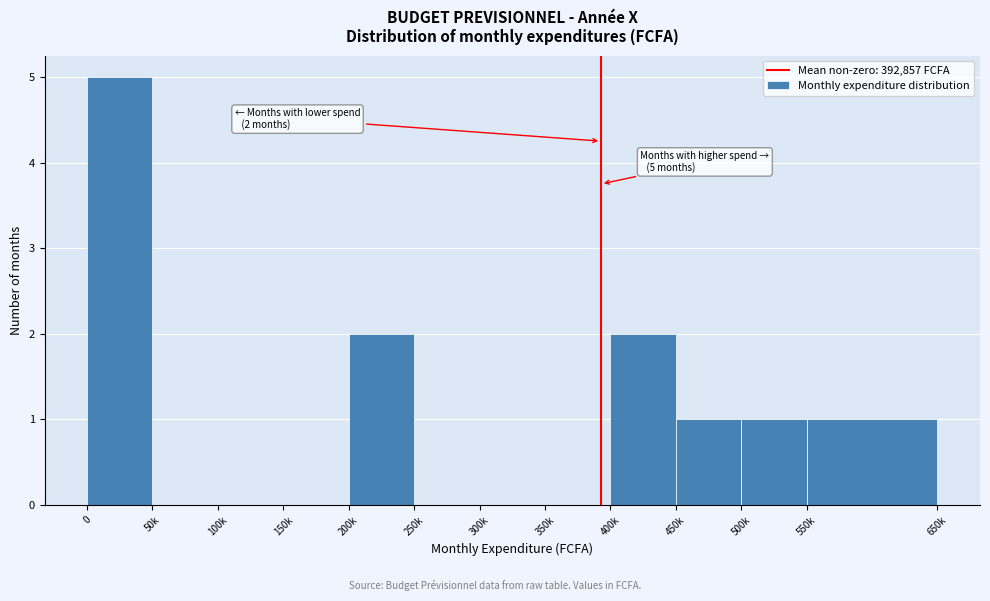

Reading right to left, extract all data points from this chart.

550k=1	500k=1	450k=1	400k=2	350k=0	300k=0	250k=0	200k=2	150k=0	100k=0	50k=0	0=5